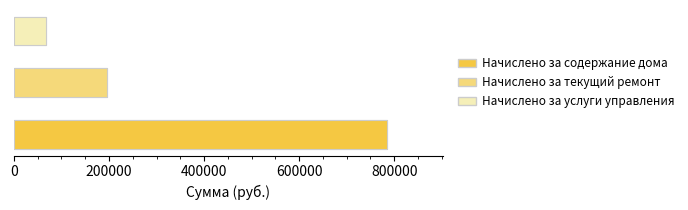

What position from the right is Начислено за текущий ремонт?

2